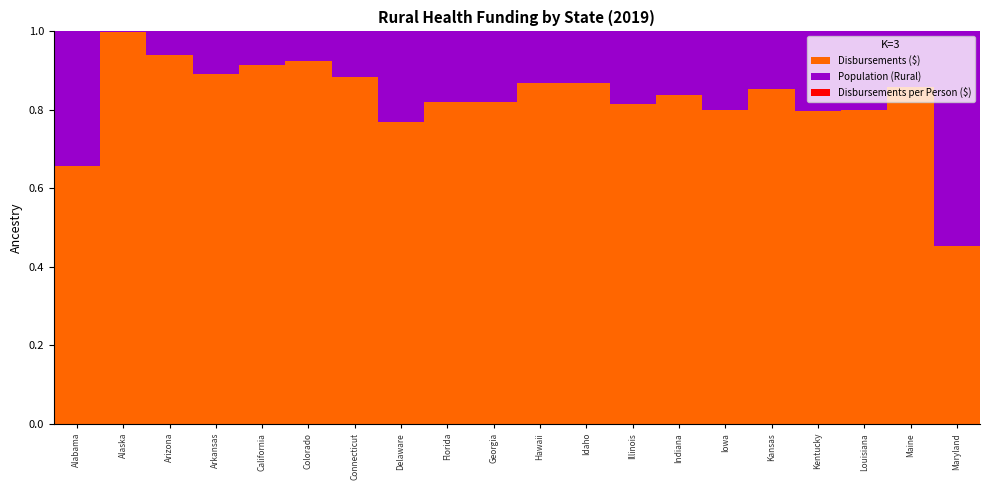

True or false: Disbursements ($) has a value of 0.8 at Georgia.

True